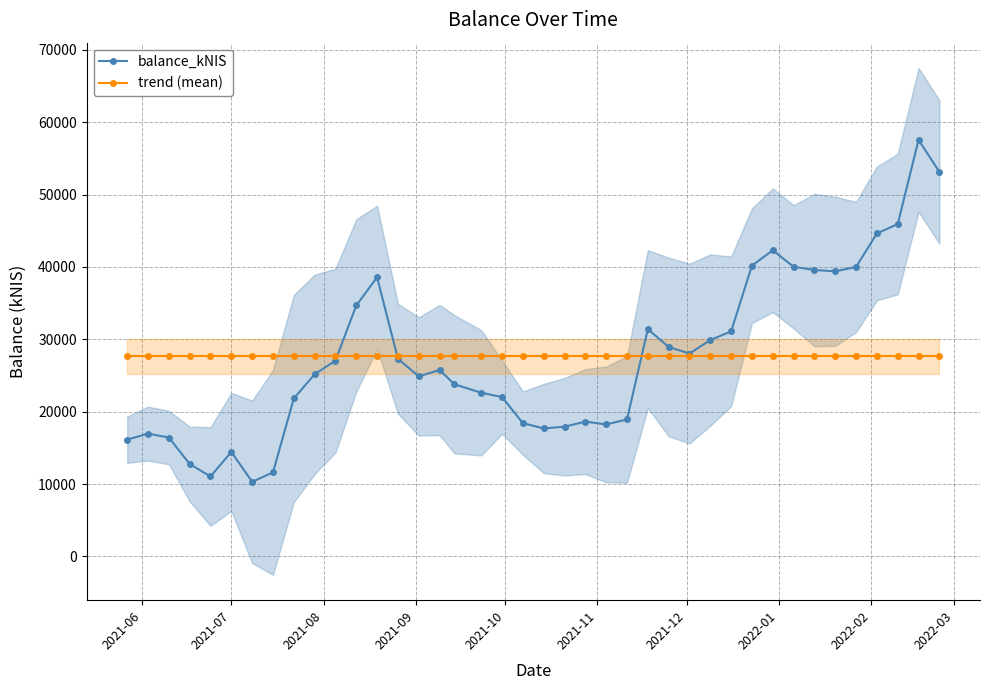

What is the highest value of the trend (mean) series?

27630.3